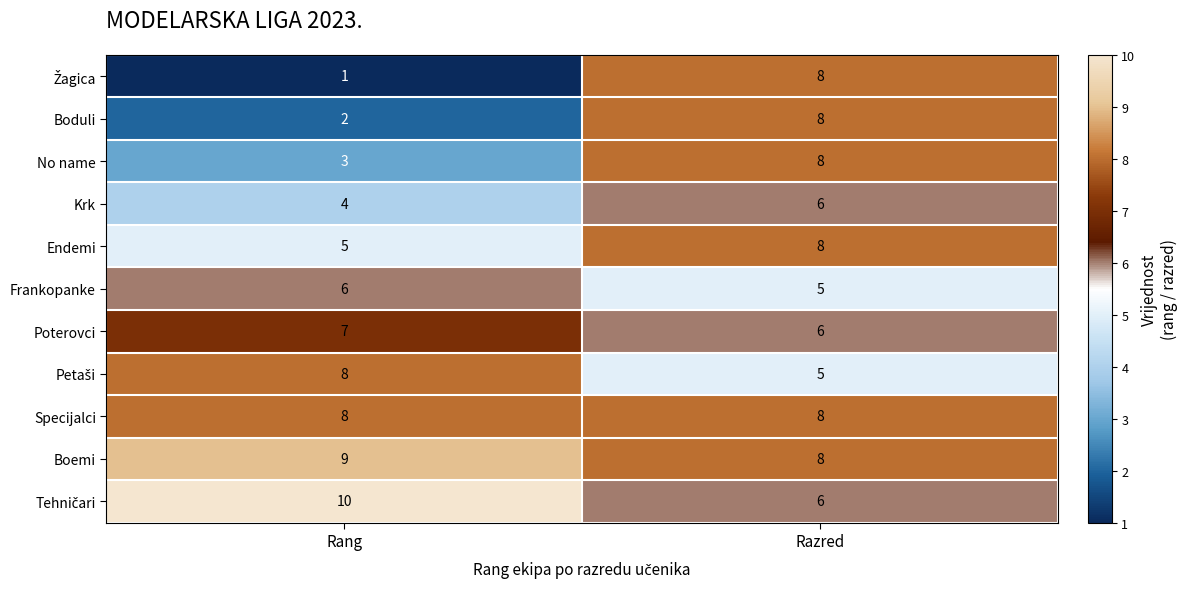

Count the number of categories in the chart.

2